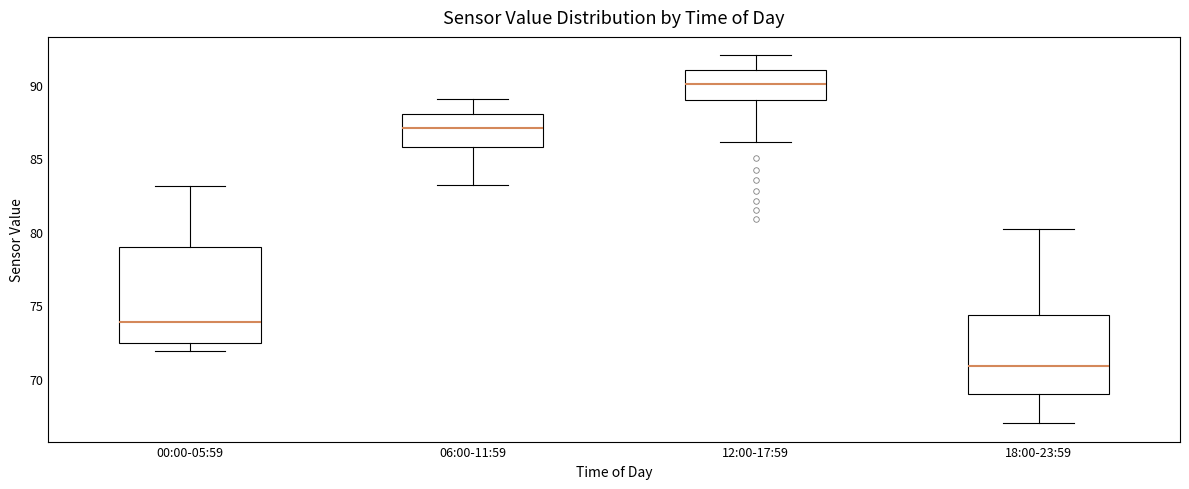

Reading left to right, read every box against the y-axis: the position of its median line, the range the box covers, and the ends of its whiskers. The values are not printed on the chart, so give them approximately, as read against the axis.

00:00-05:59: median 74.0, box 72.5 to 79.0, whiskers 72.0 to 83.0
06:00-11:59: median 87.0, box 86.0 to 88.0, whiskers 83.0 to 89.0
12:00-17:59: median 90.0, box 89.0 to 91.0, whiskers 86.0 to 92.0
18:00-23:59: median 71.0, box 69.0 to 74.5, whiskers 67.0 to 80.0